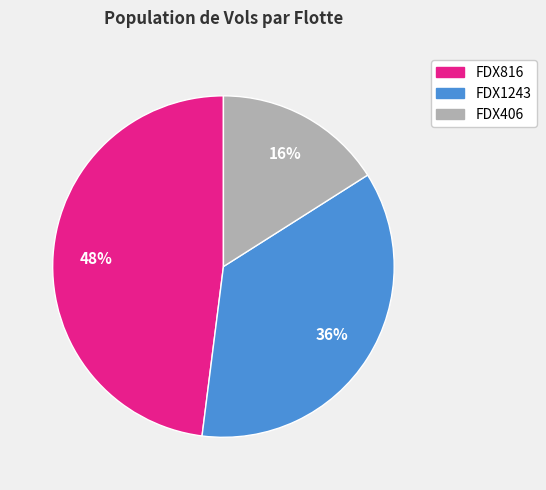

Is FDX406 the majority of the pie?

No